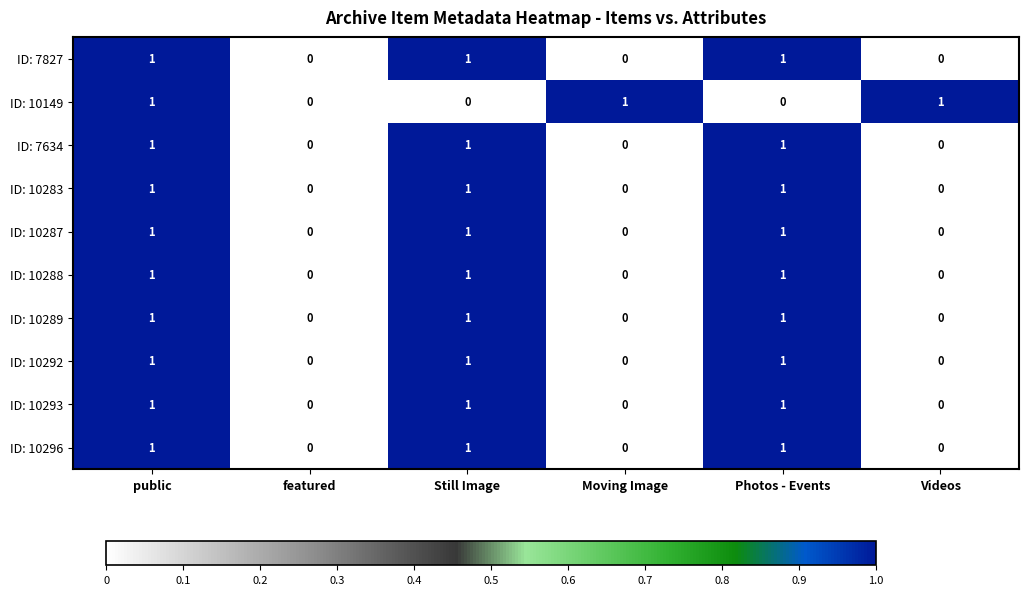

Is it true that ID: 10292 equals 2 at Photos - Events?

False